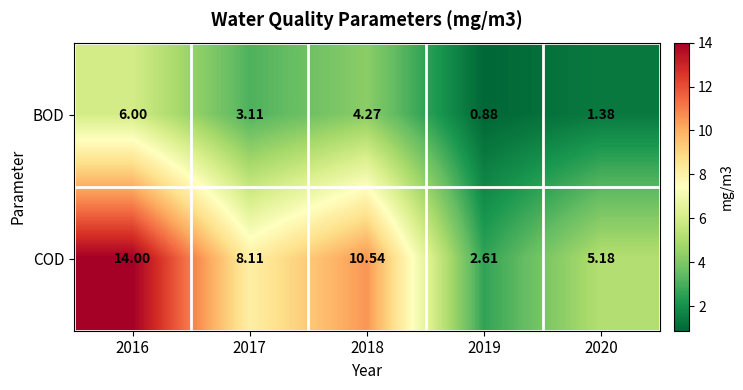

Between 2019 and 2020, which series saw the biggest shift?

COD